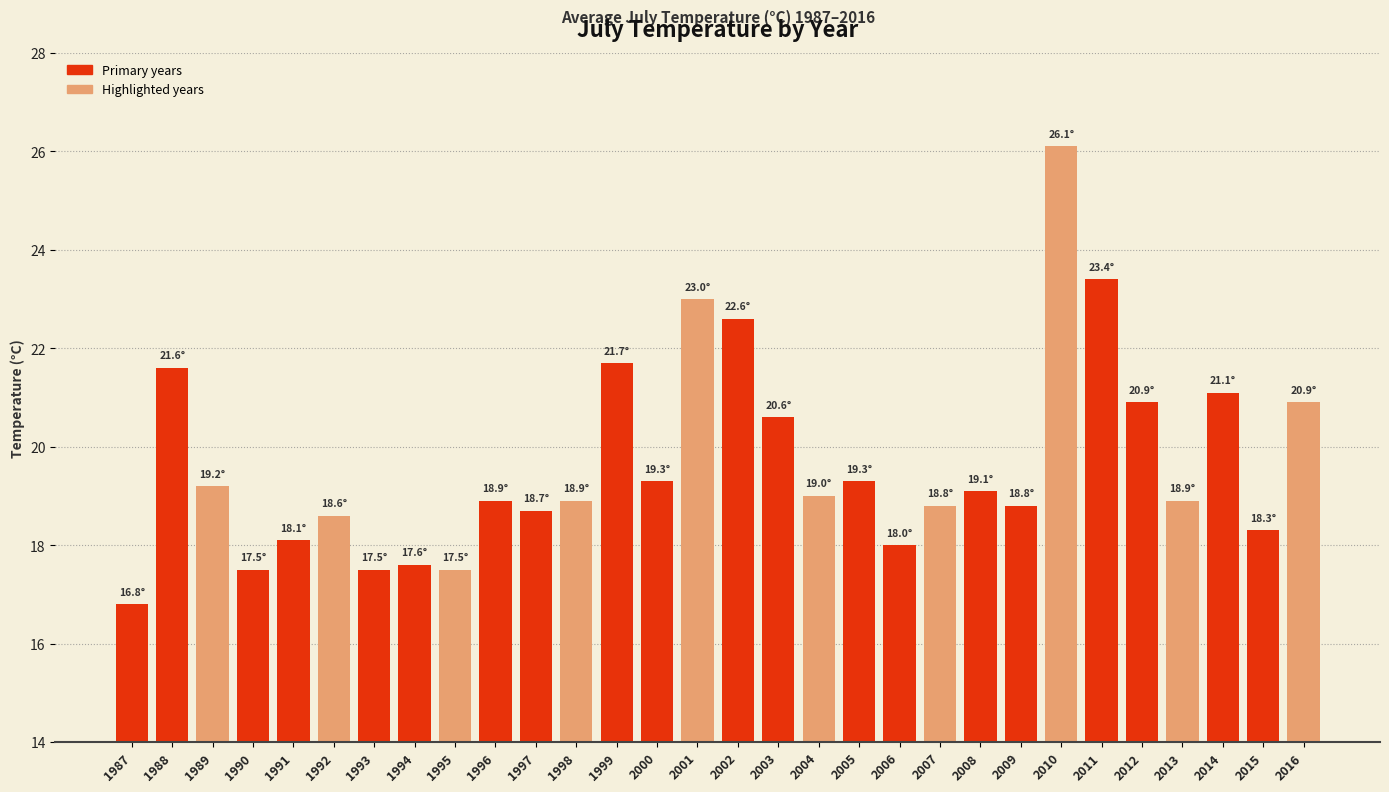

How many data points are less than 19?

15